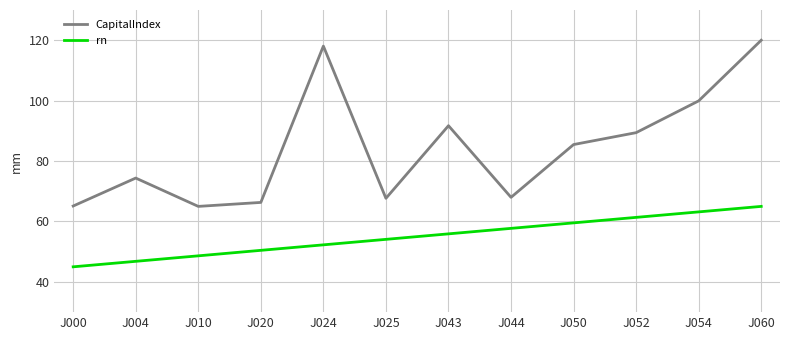

At which category is the sum across all series the highest?

J060